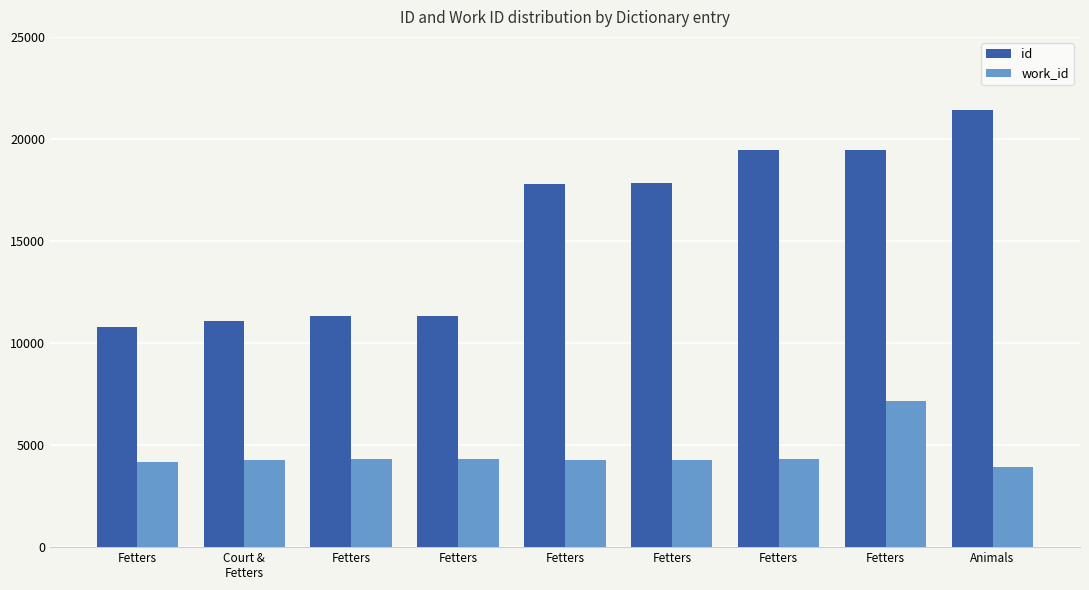

What is the difference between the maximum and minimum values in the work_id series?

3222